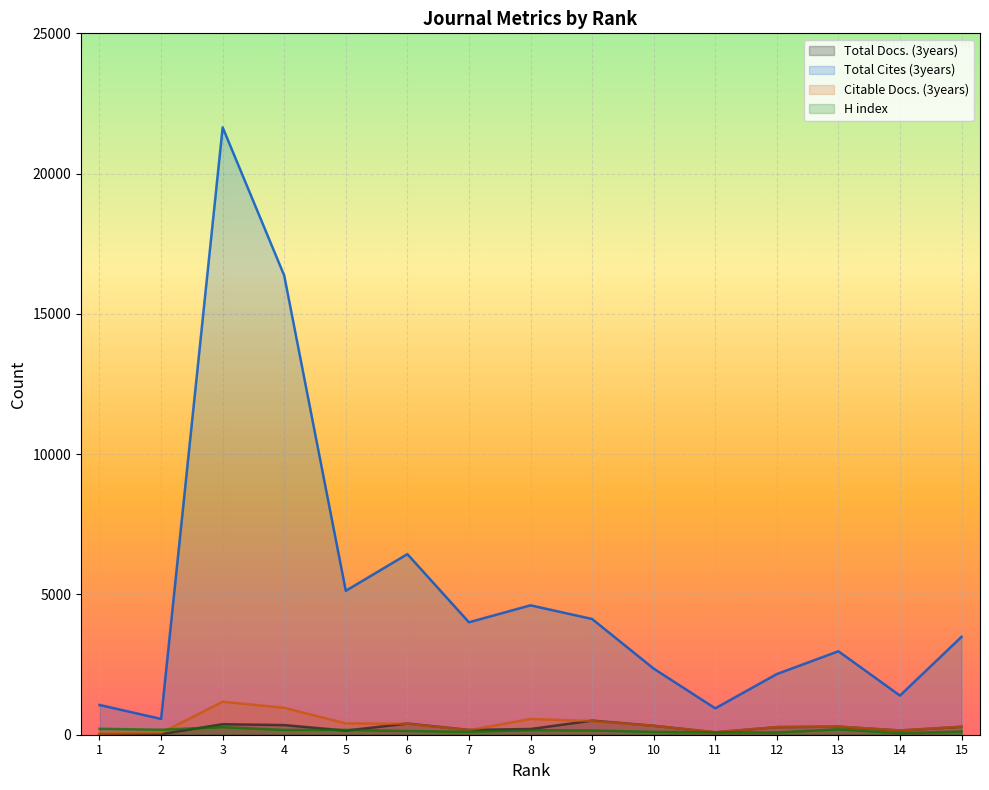

How many distinct data groups are displayed?

4